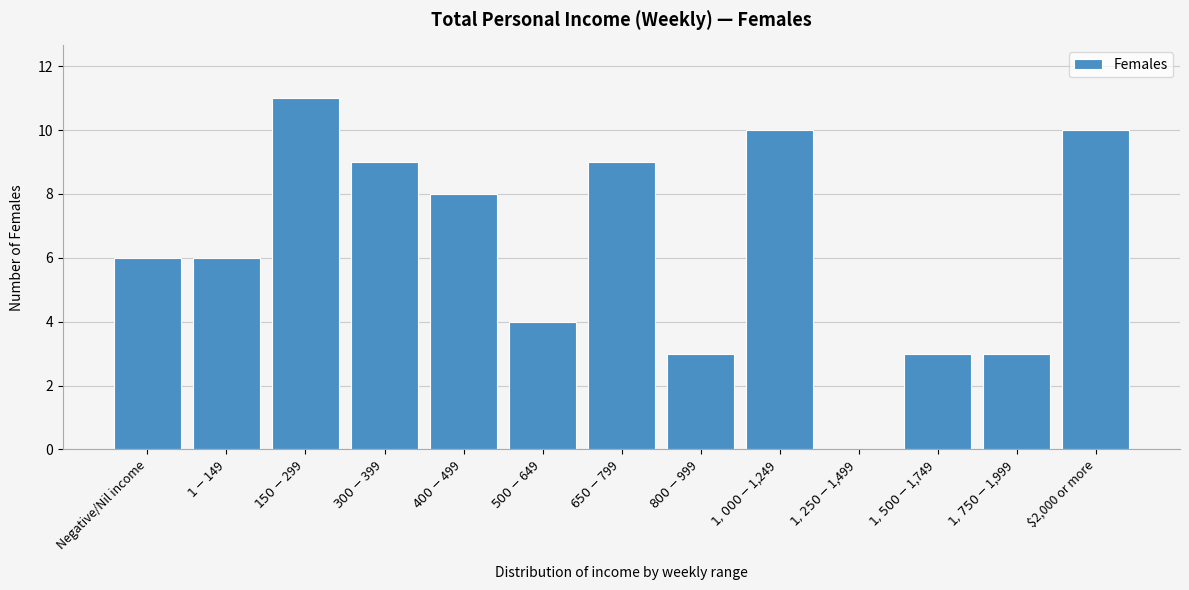

What is the maximum value shown in the chart?

11